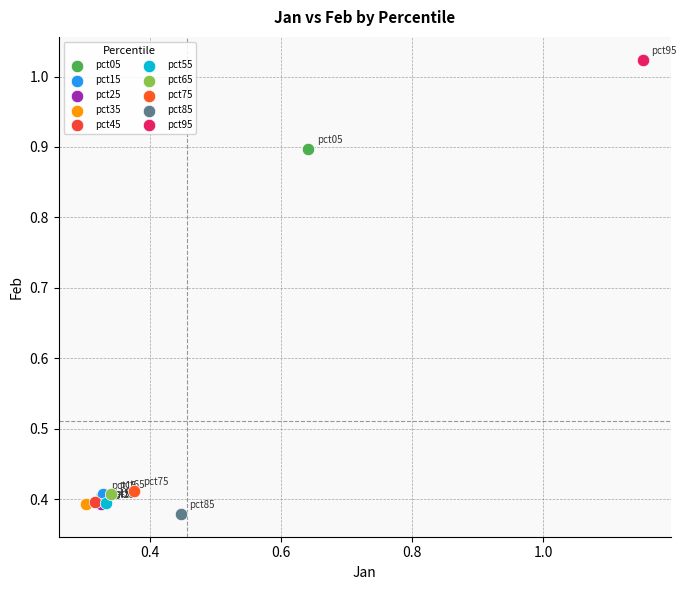

What are all the series names shown in the legend?

pct05, pct15, pct25, pct35, pct45, pct55, pct65, pct75, pct85, pct95